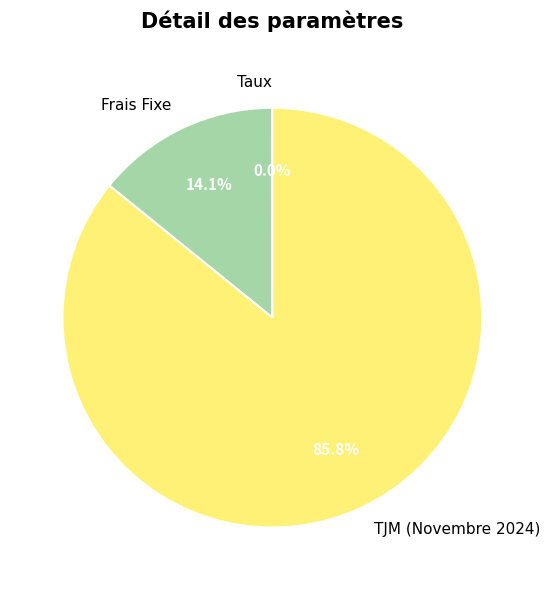

Approximately how many times larger is the value at TJM (Novembre 2024) compared to Frais Fixe?

6.1